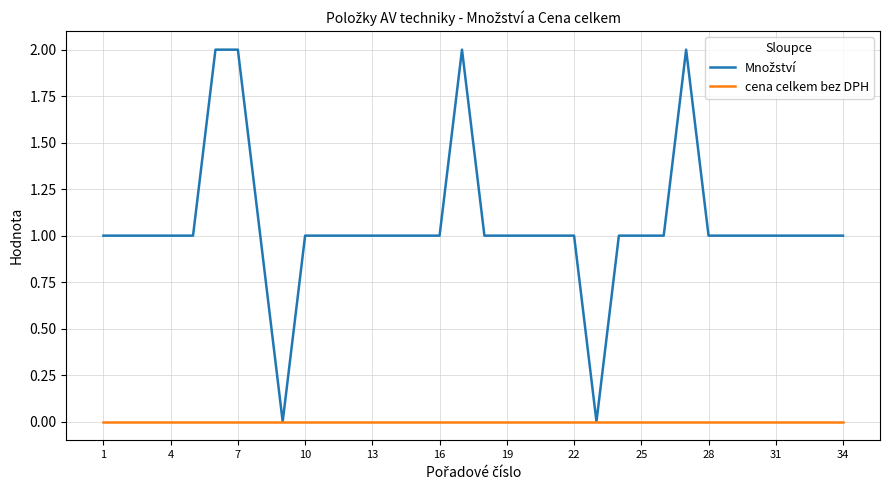

Is this an area chart (filled region under the line)?

No